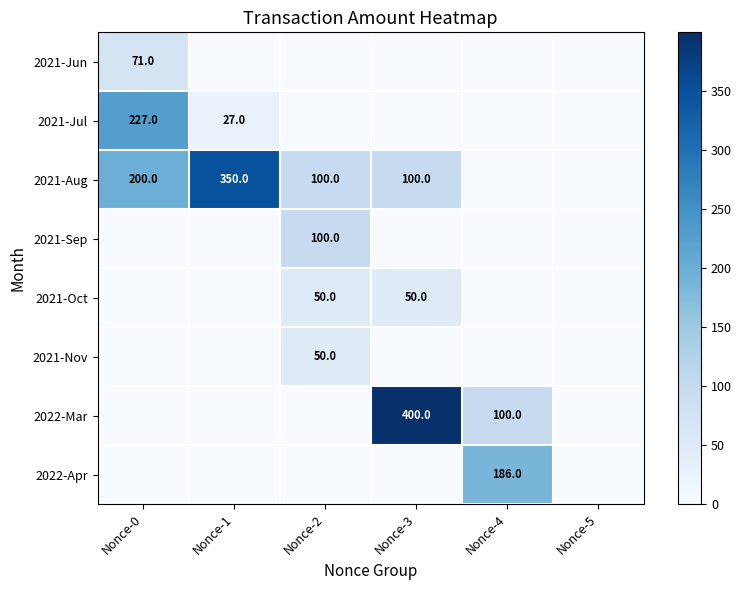

The value of 2021-Aug at Nonce-1 is 512. True or false?

False